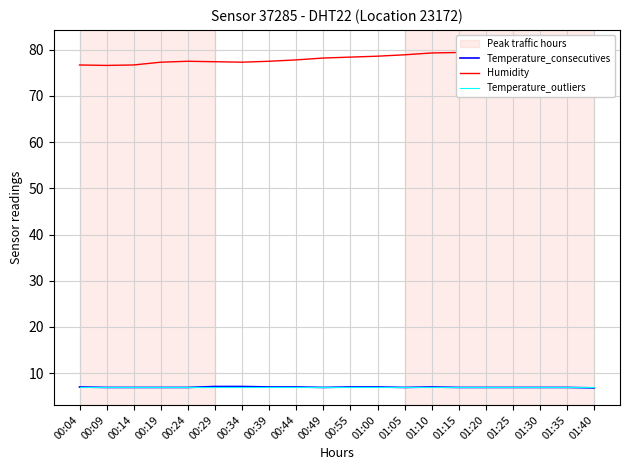

What is the maximum value shown in the chart?

80.6